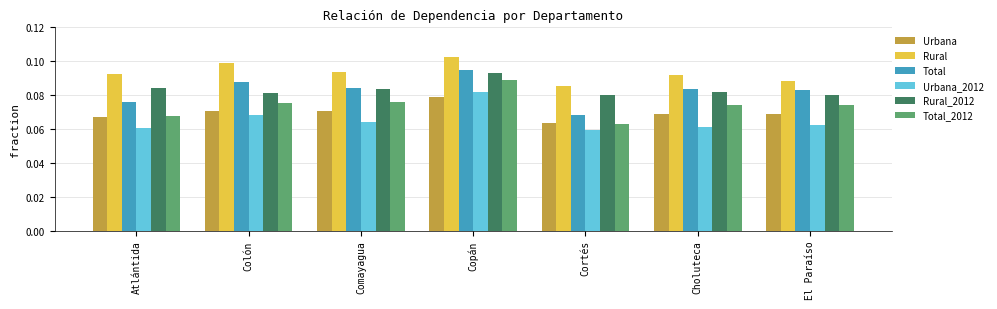

Which category has the highest value across all series?

Copán